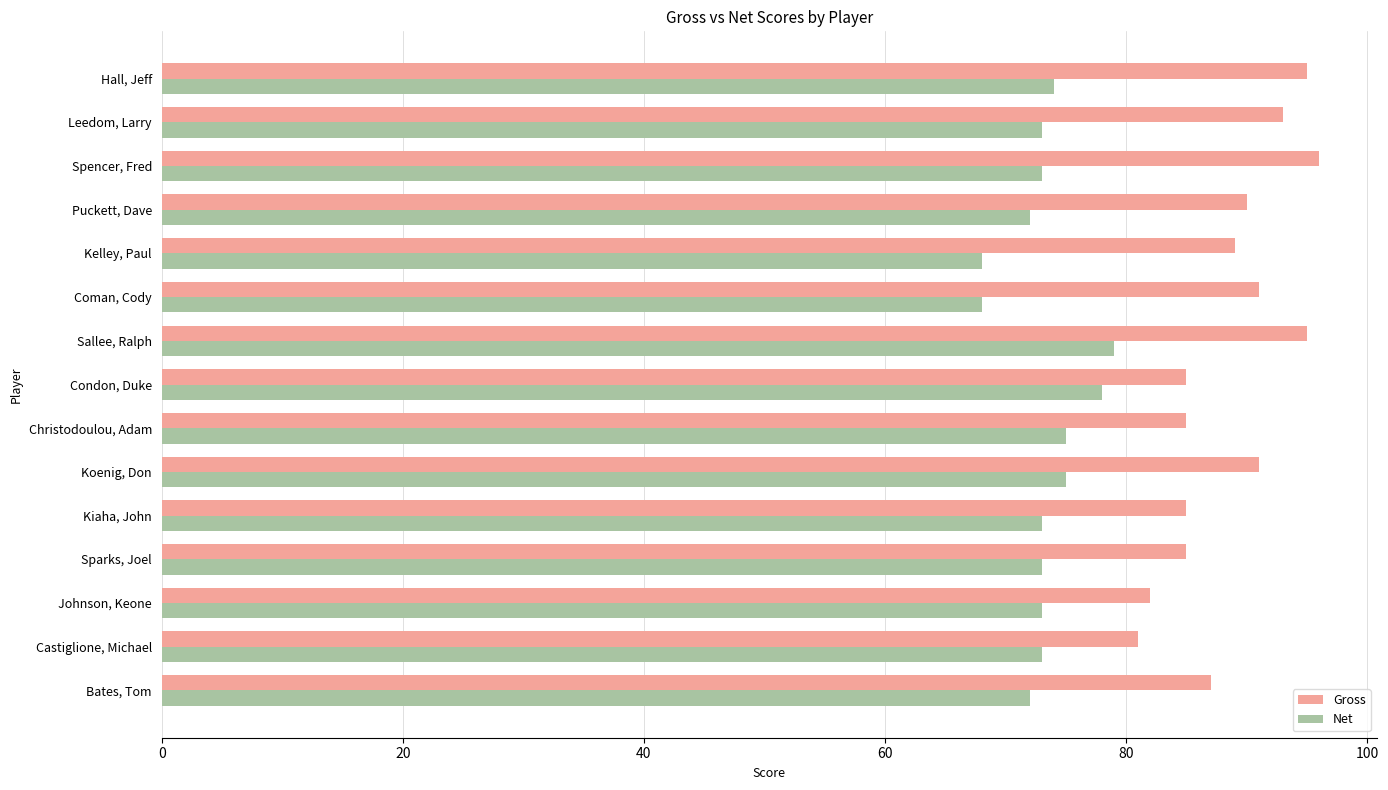

Is it true that Net equals 73 at Kiaha, John?

True